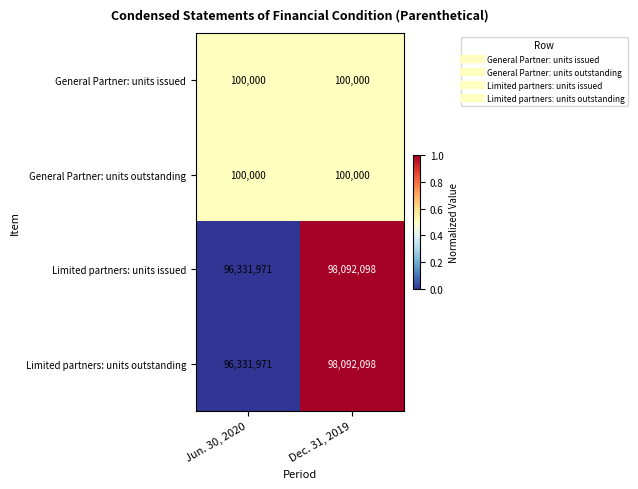

What is the difference between the highest and lowest values at Dec. 31, 2019?

97992098